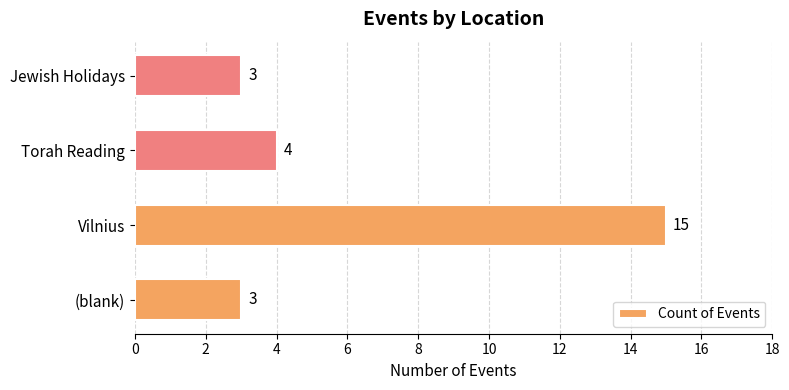

What is the approximate value at Torah Reading?

4